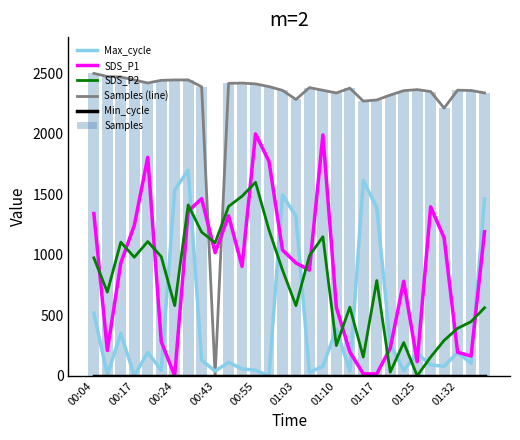

At which category does the chart reach its peak across all series?

00:04